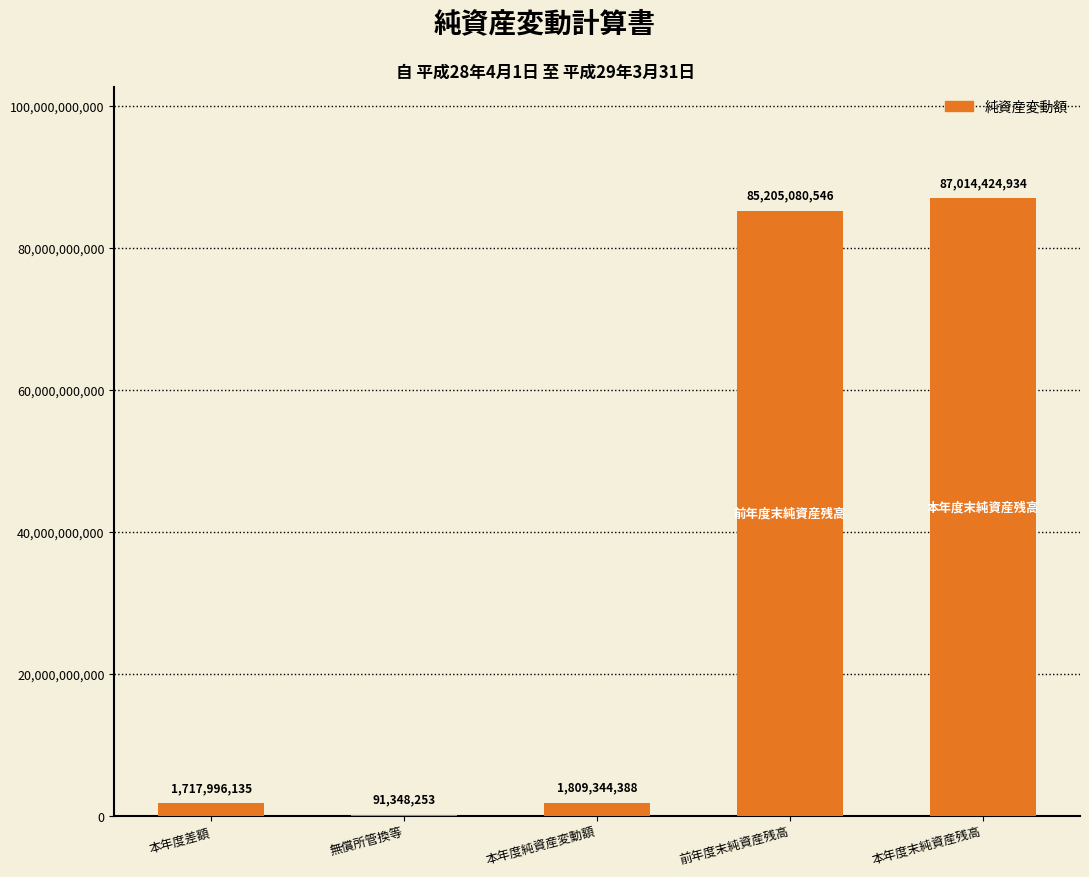

What is the change in value from 本年度純資産変動額 to 前年度末純資産残高?

+83395736158